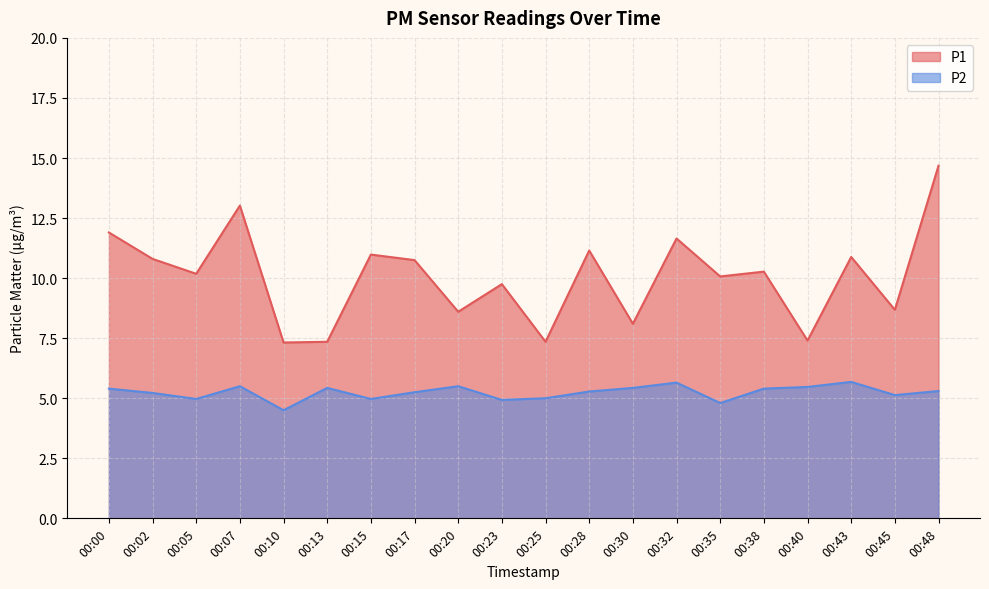

Between 00:13 and 00:15, which is larger?

00:15